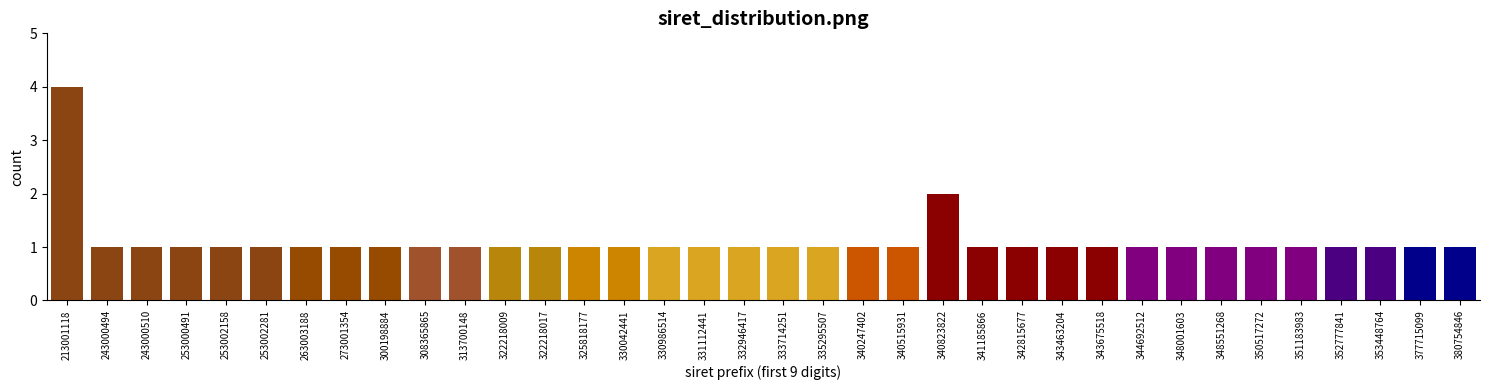

True or false: the data shows 0 at 243000510.

False